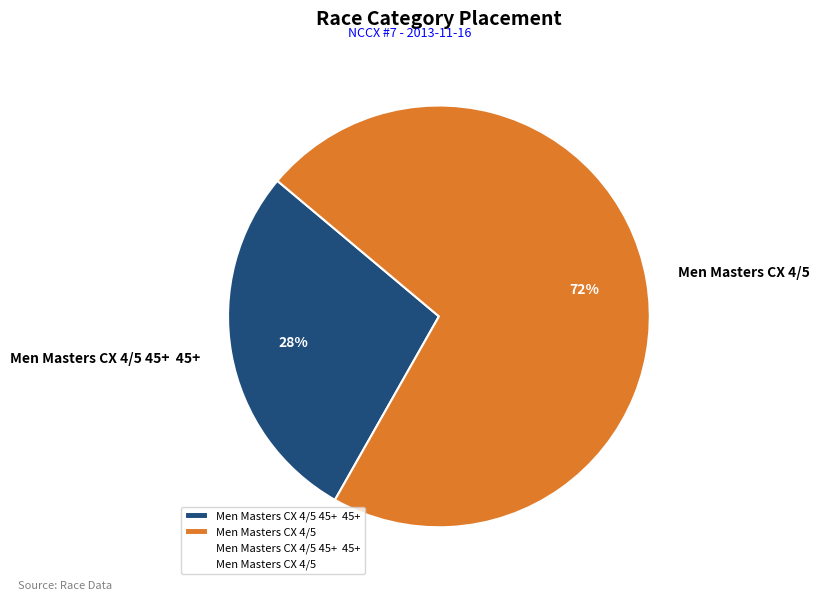

Which category has the biggest portion of the pie?

Men Masters CX 4/5